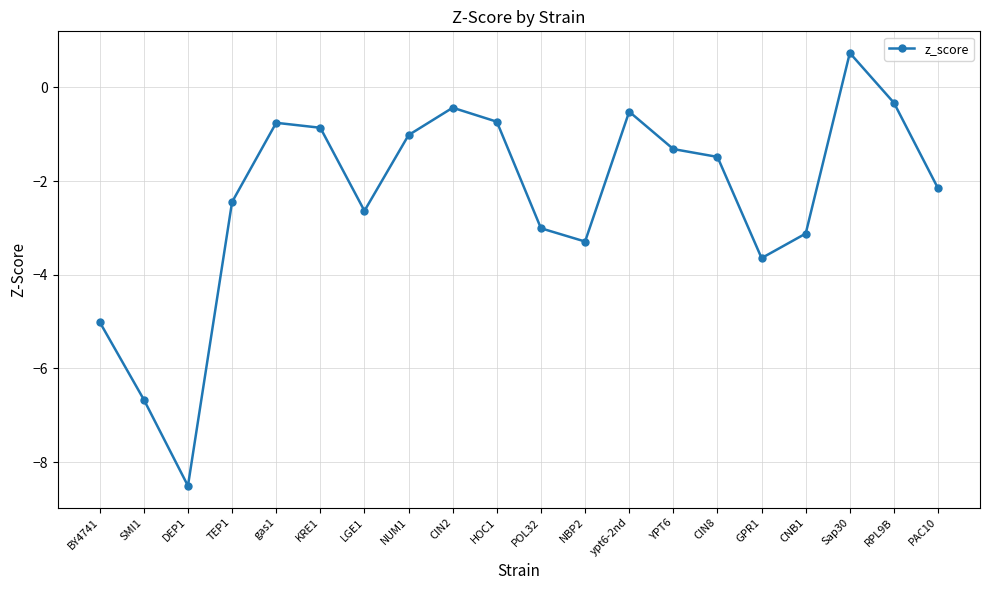

Does the chart display data point markers on the line(s)?

Yes